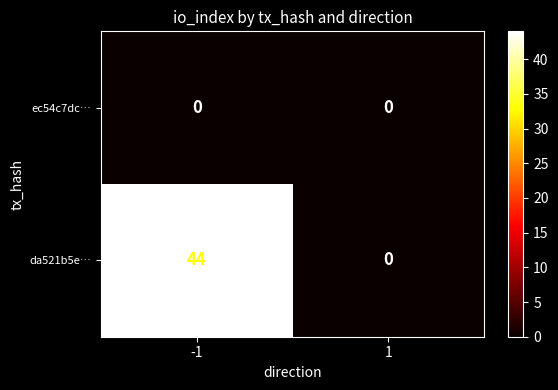

Reading left to right, list all the values displayed in this chart.

ec54c7dc…: 0	0
da521b5e…: 44	0